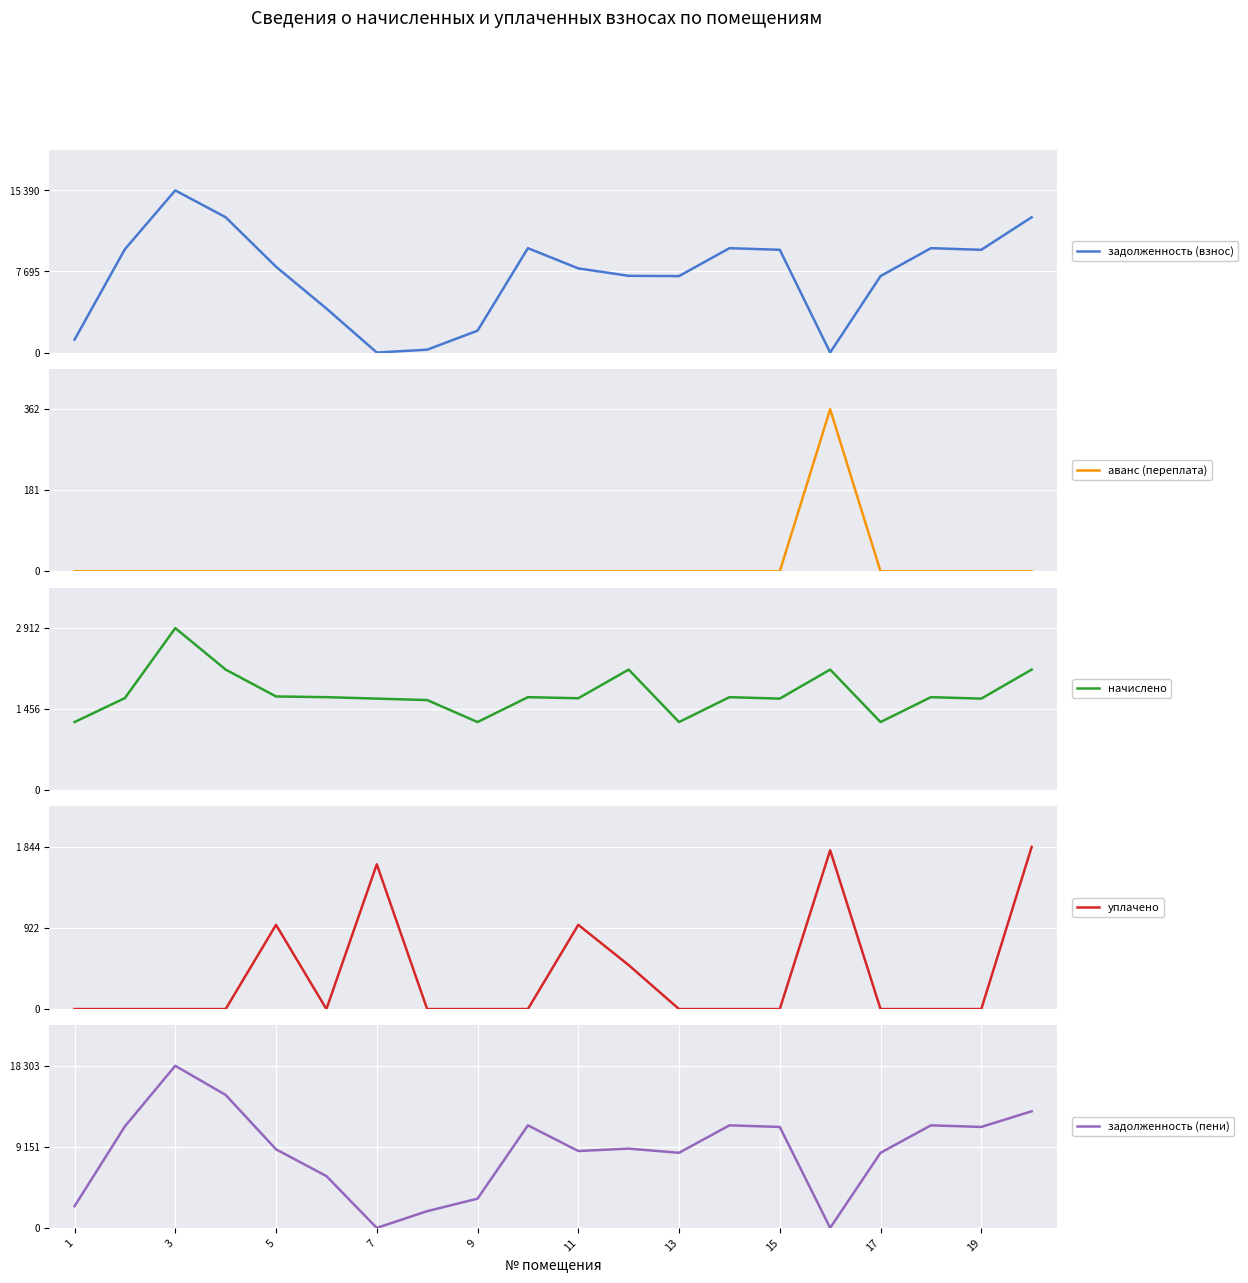

Which series has the largest total across all categories?

задолженность (пени)